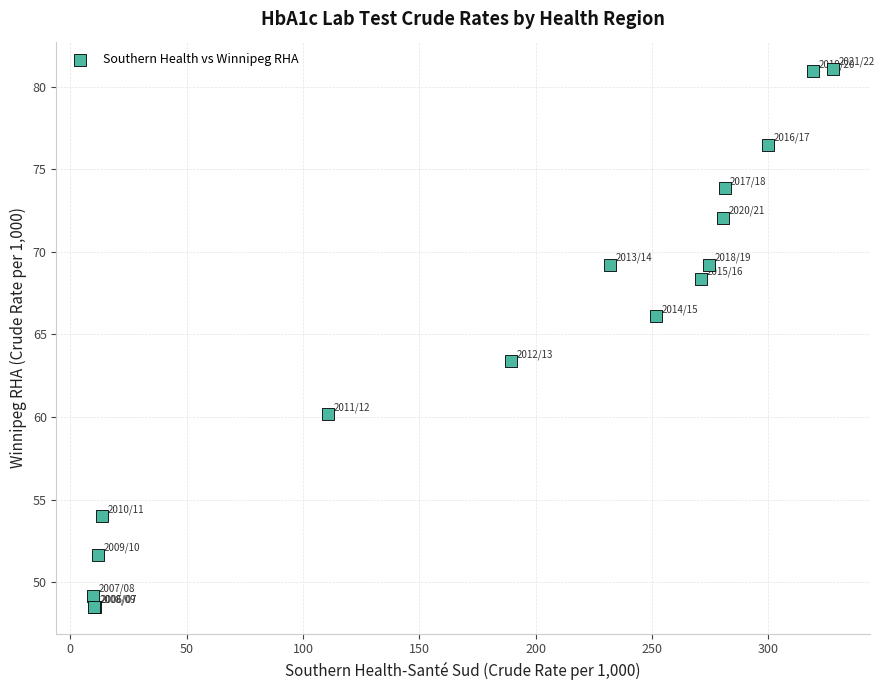

What Y value in the scatter plot is closest to 64?

63.4